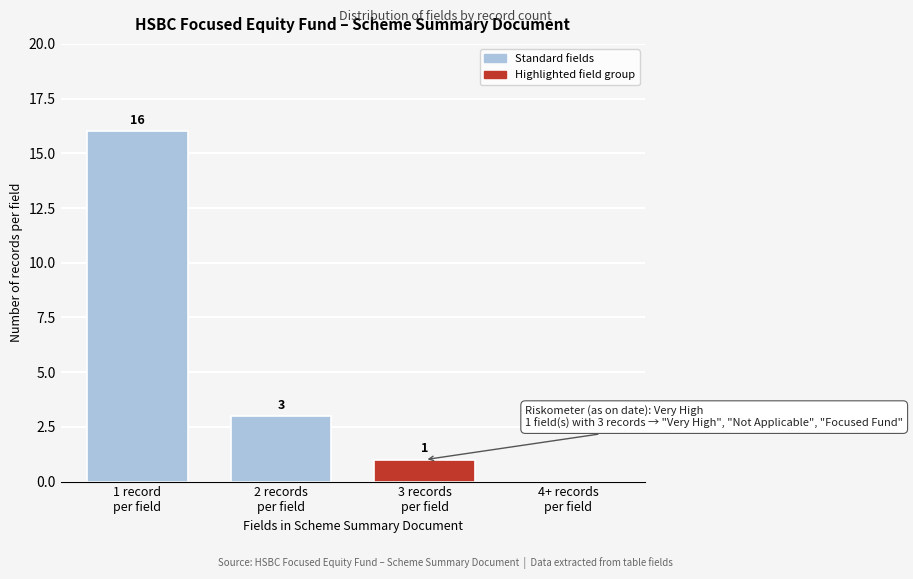

What is the sum of all values?

20